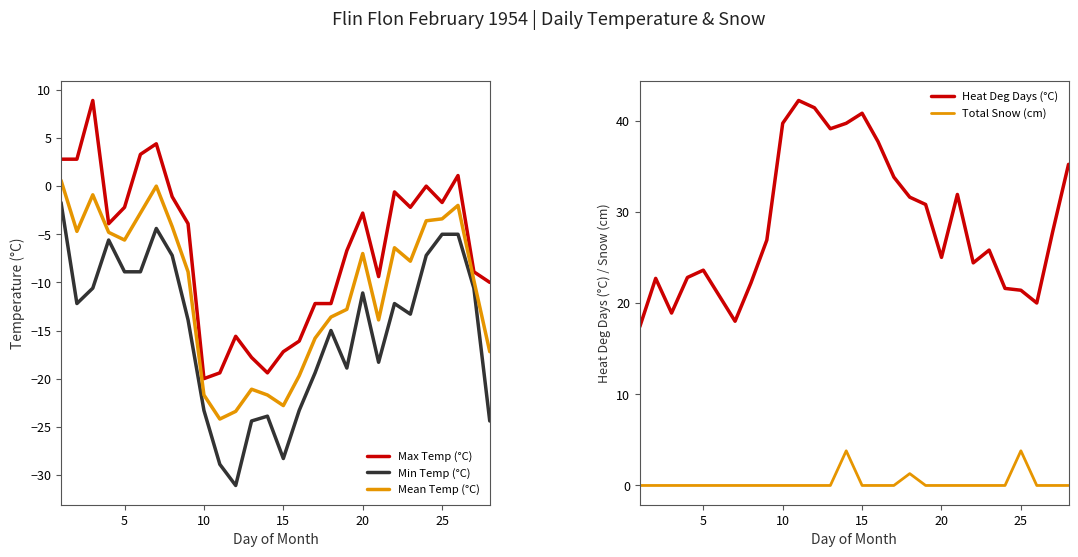

At how many categories does at least one series exceed -8?

28